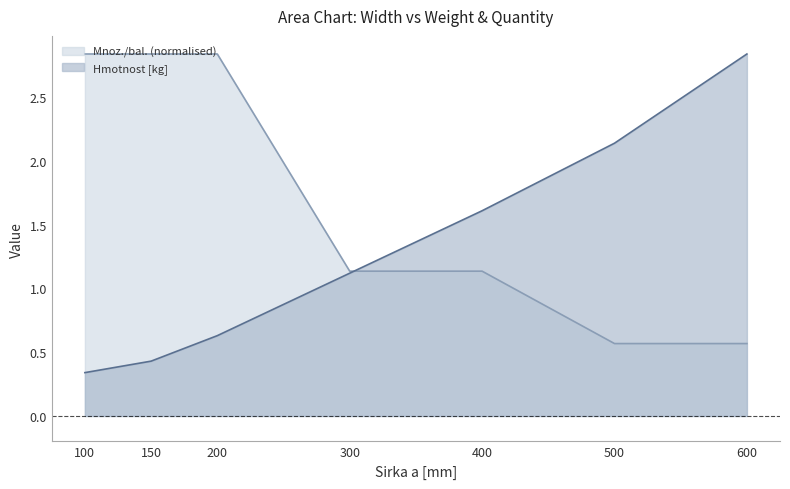

Is it true that Mnoz./bal. equals 1.1 at 400?

True